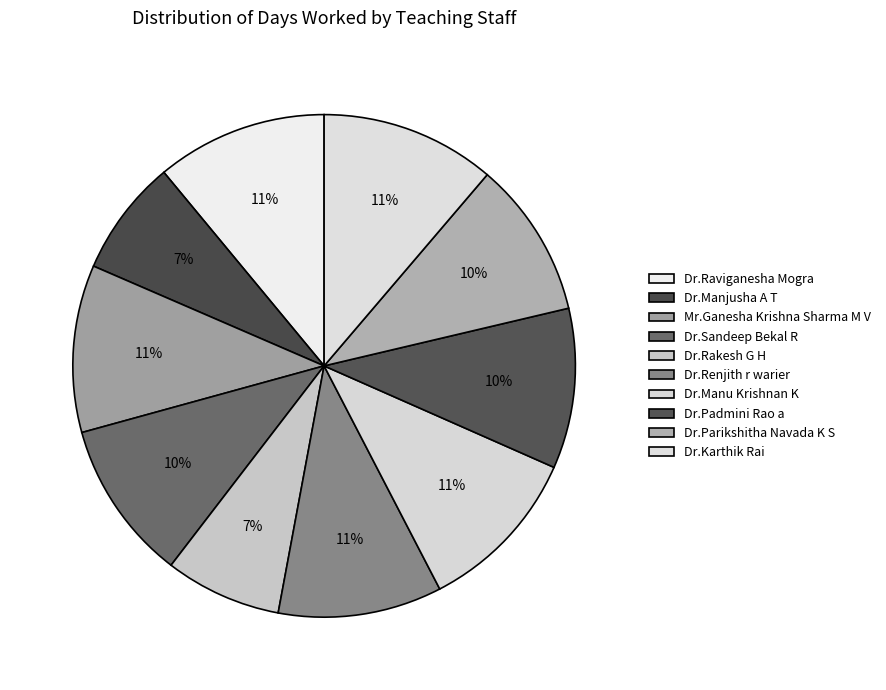

Which category has the smallest portion of the pie?

Dr.Manjusha A T